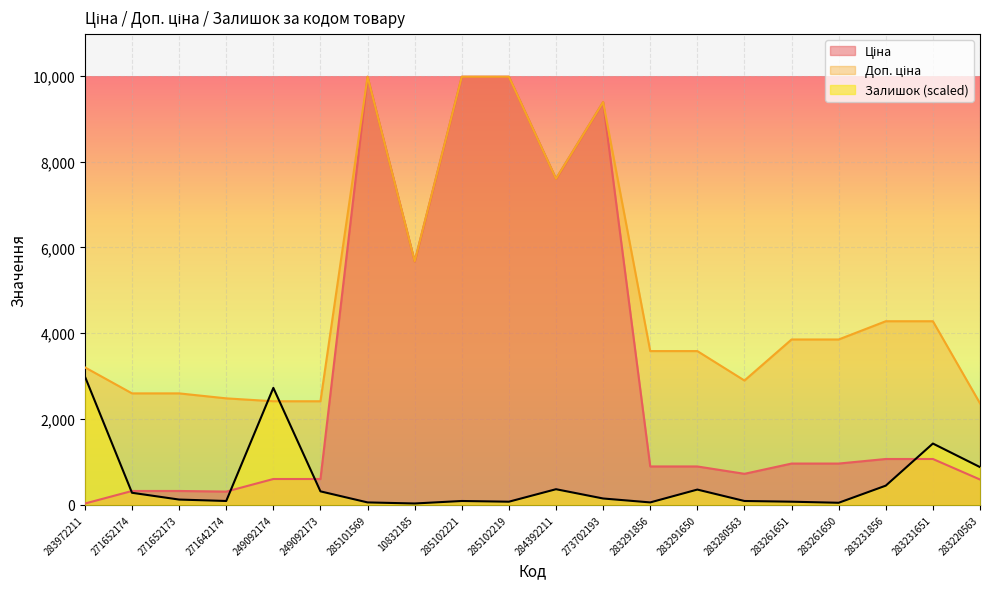

The Залишок series shows 157.6 at 285102221. True or false?

False